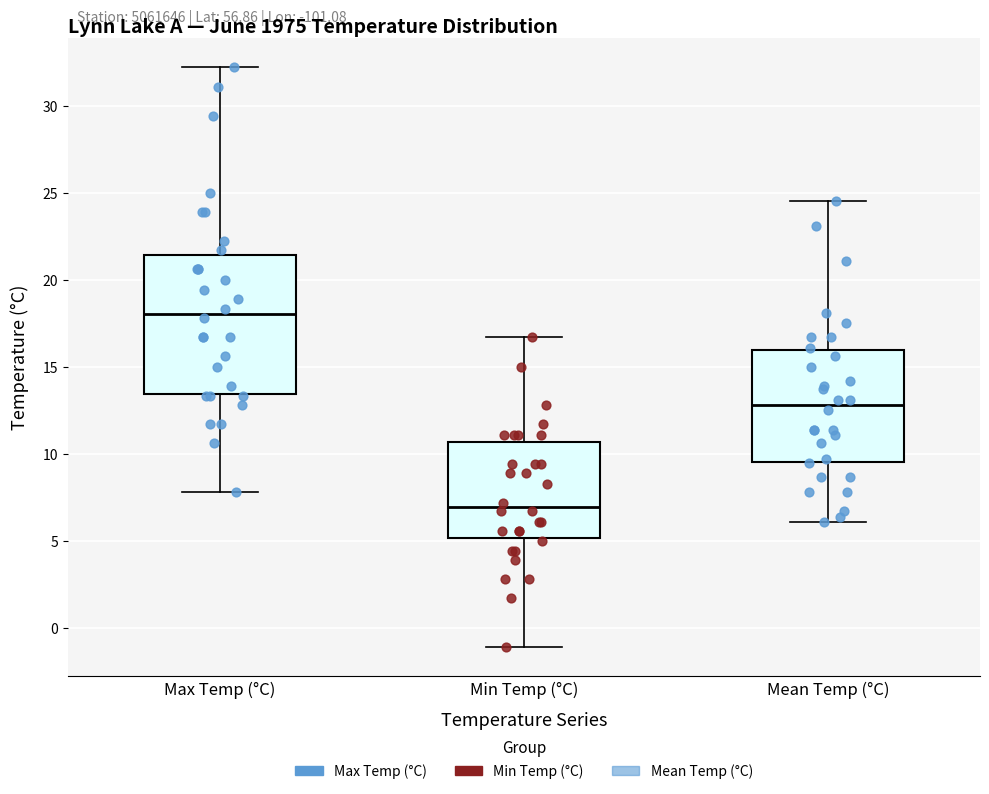

Where does the lower whisker of the box for Max Temp (°C) end on the y-axis? The values are not printed on the chart, so give them approximately, as read against the axis.

8.0